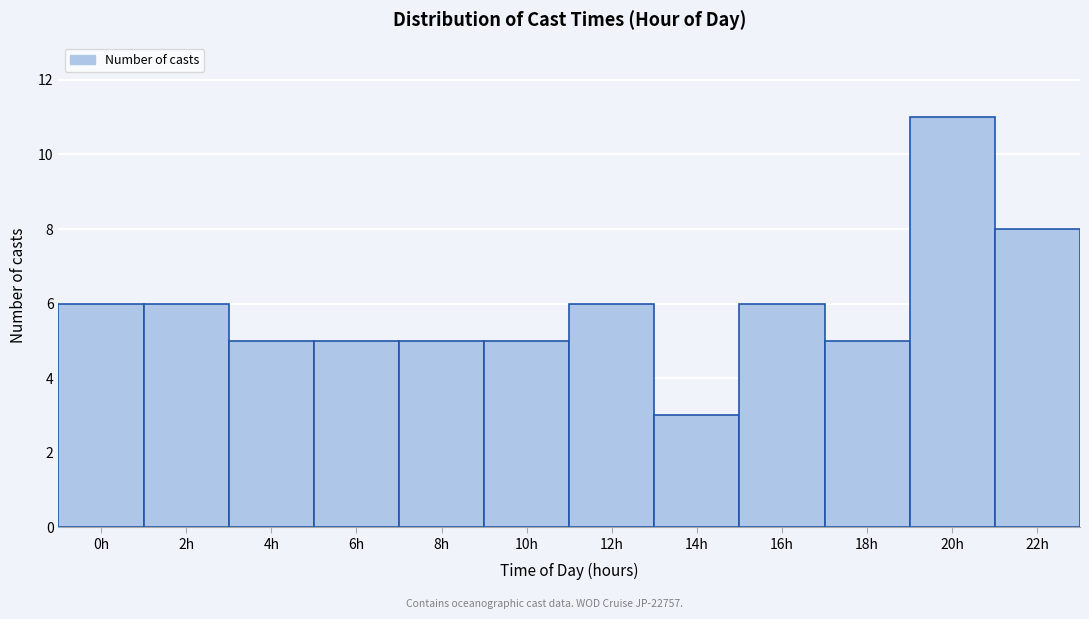

Reading right to left, transcribe all the data shown in this chart.

8	11	5	6	3	6	5	5	5	5	6	6